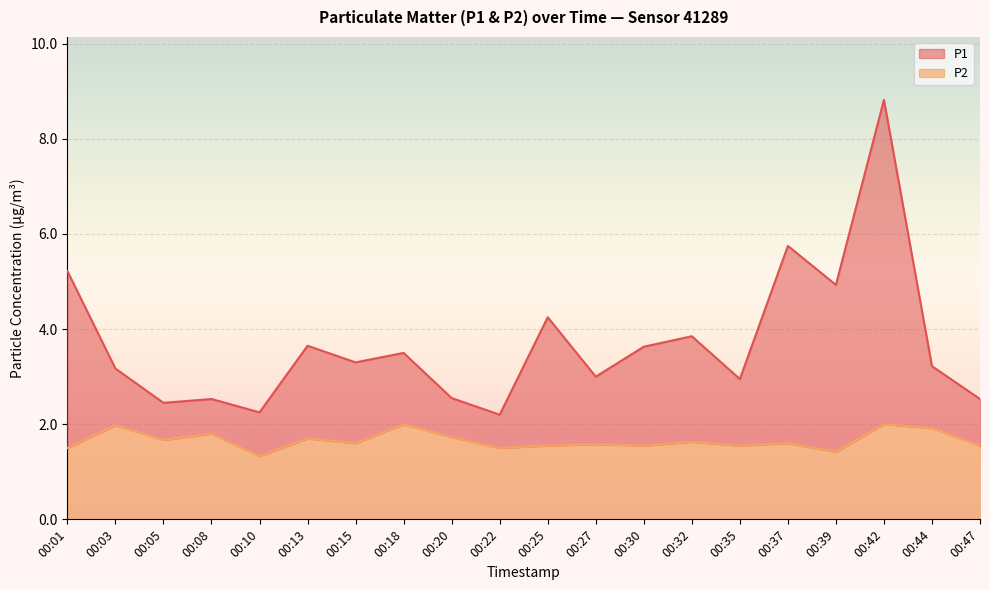

What is the difference between the P1 values at 00:35 and 00:08?

0.4